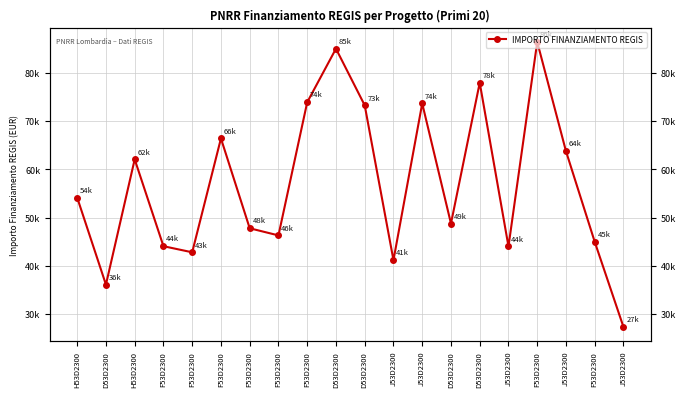

What is the sum of all values?

1139855.1